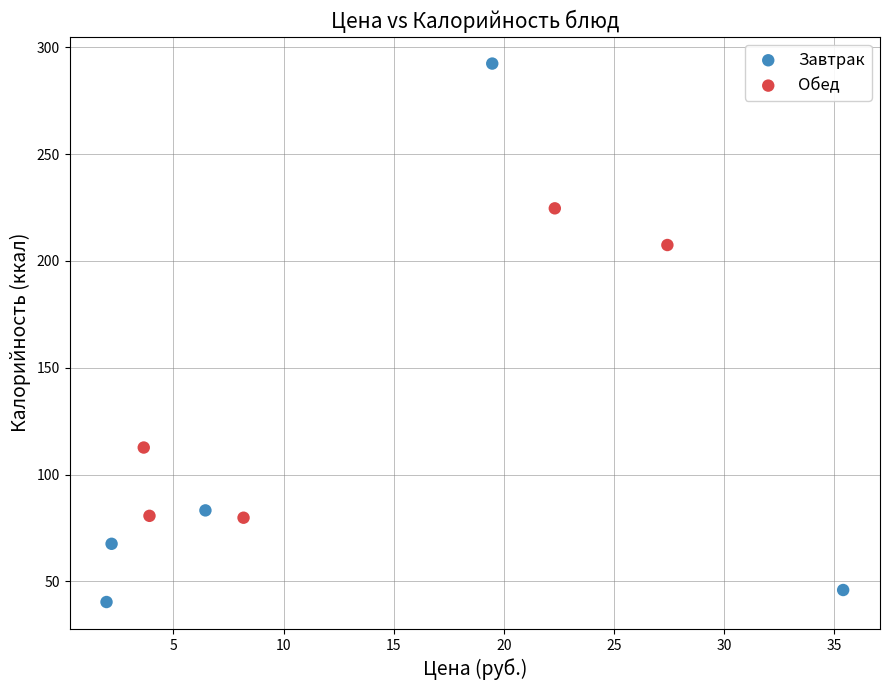

Which series contains the lowest Y value?

Завтрак